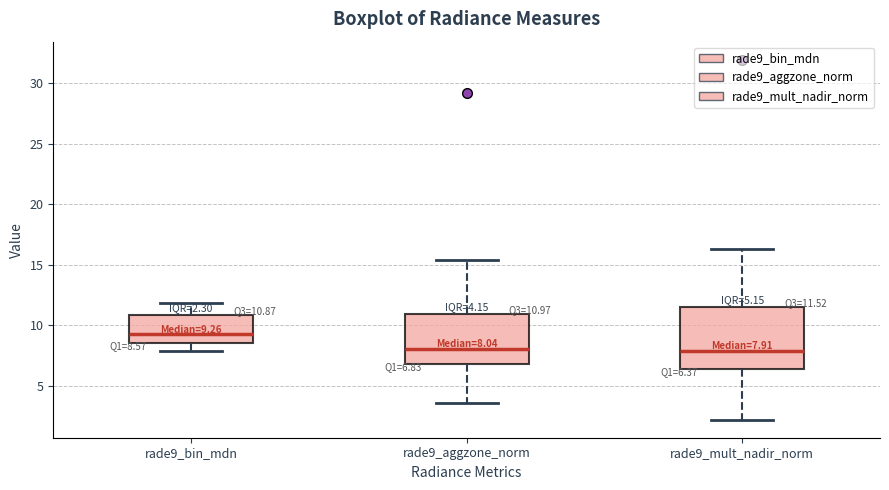

Comparing the boxes themselves (not the whiskers), which one is the tallest?

rade9_mult_nadir_norm